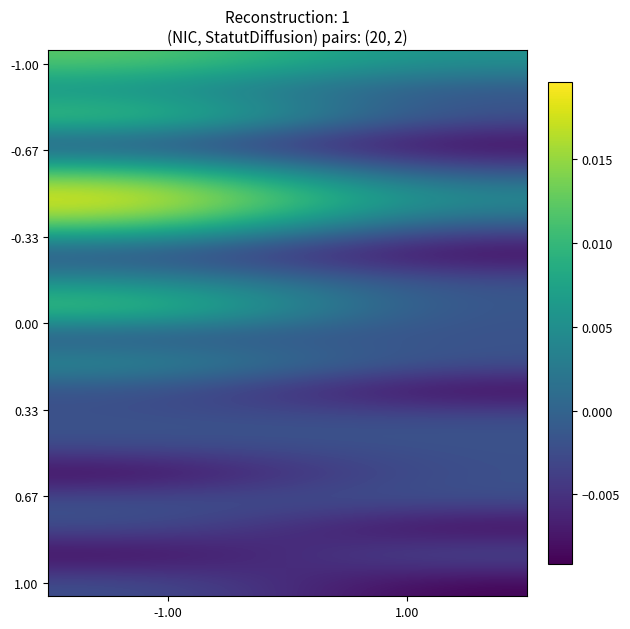

At how many categories does at least one series exceed 0?

2